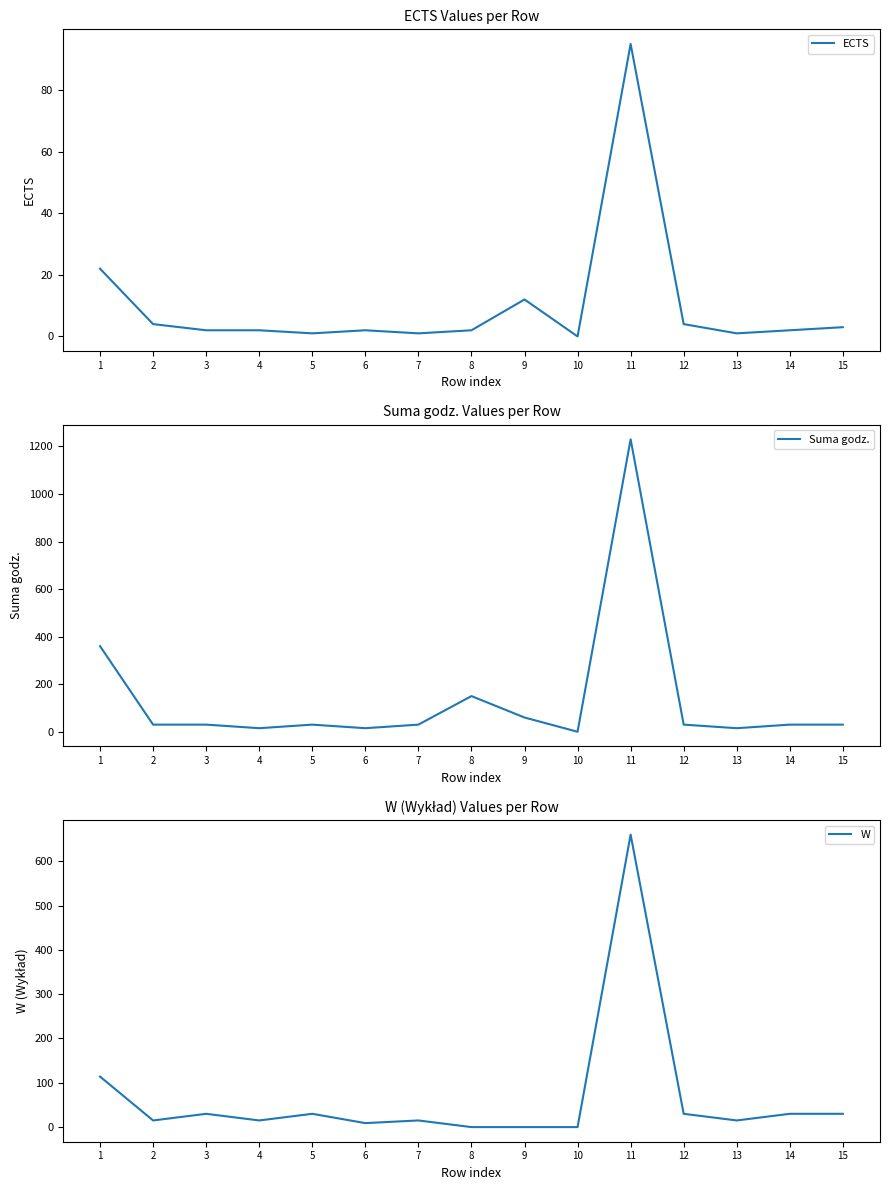

Between 6 and 12, which series saw the biggest shift?

W